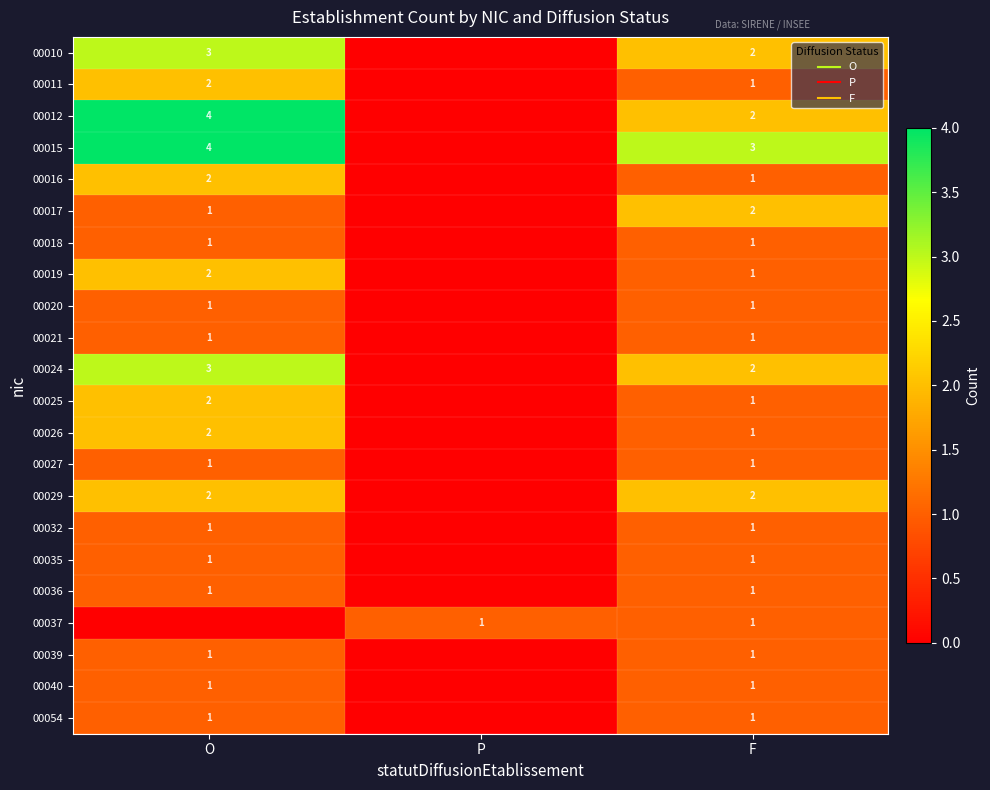

Which series has the widest spread of values?

00012